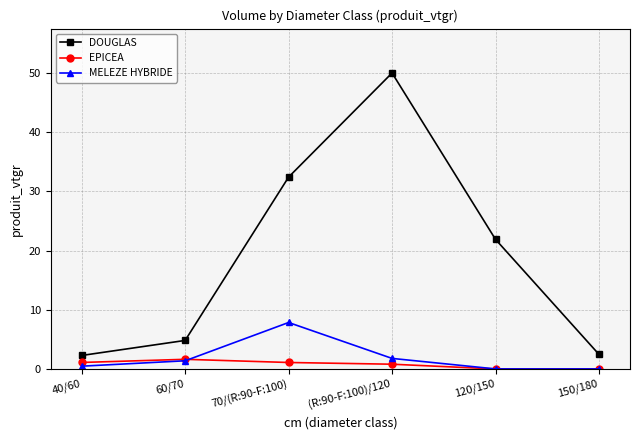

Which category has the highest value in the MELEZE HYBRIDE series?

70/(R:90-F:100)